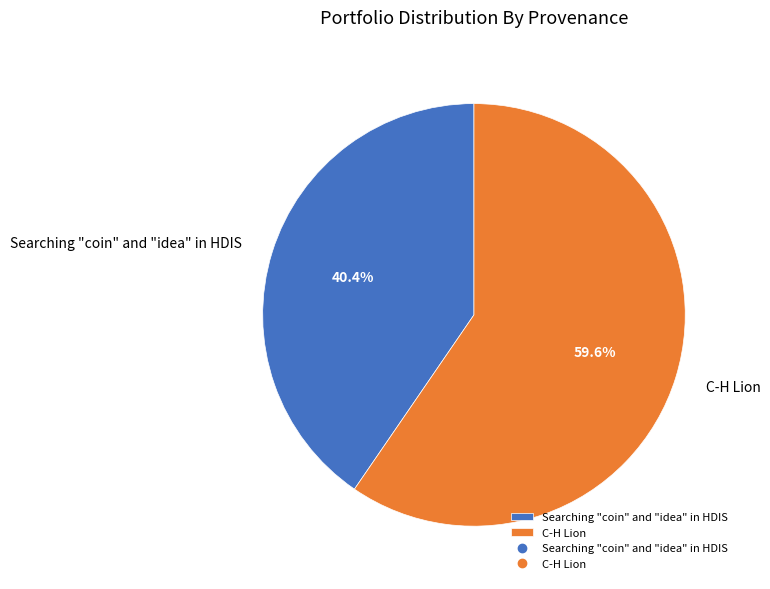

What percentage is the C-H Lion slice, to the nearest percent?

60%